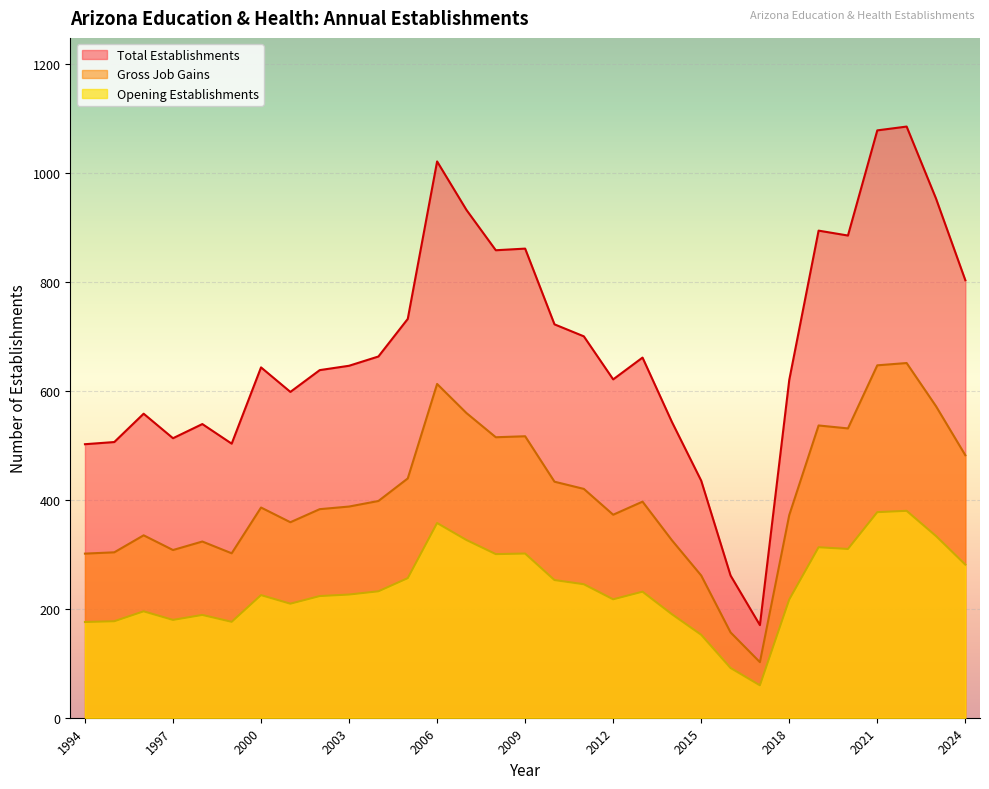

The Total Establishments series shows 891.7 at 2012. True or false?

False